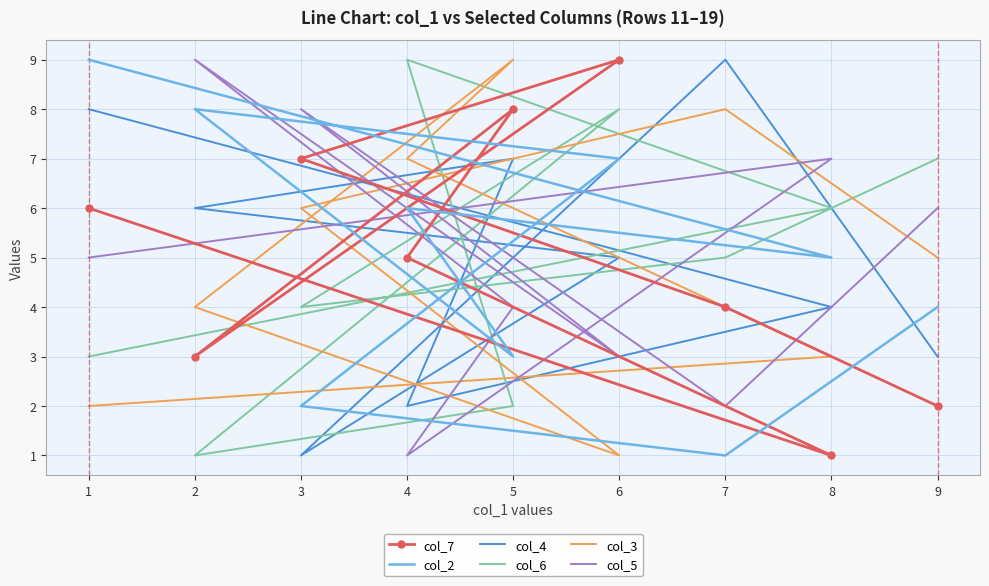

The value of col_3 at 8 is 5. True or false?

False